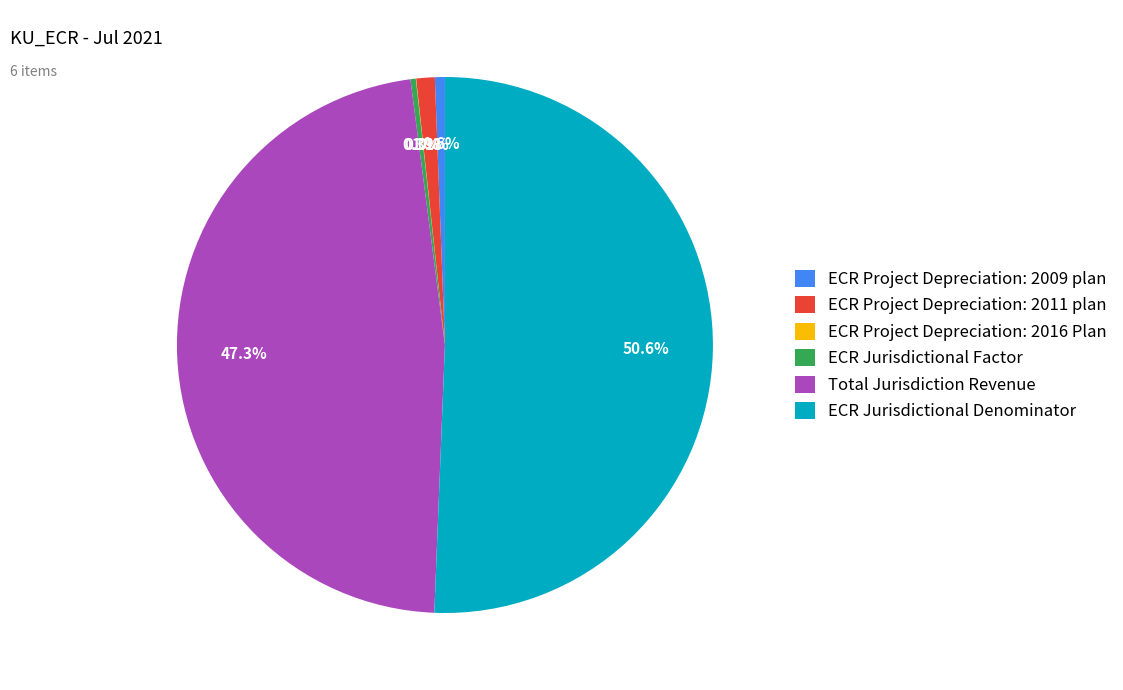

To the nearest percent, what is the difference between the largest and smallest slice percentages?

51%